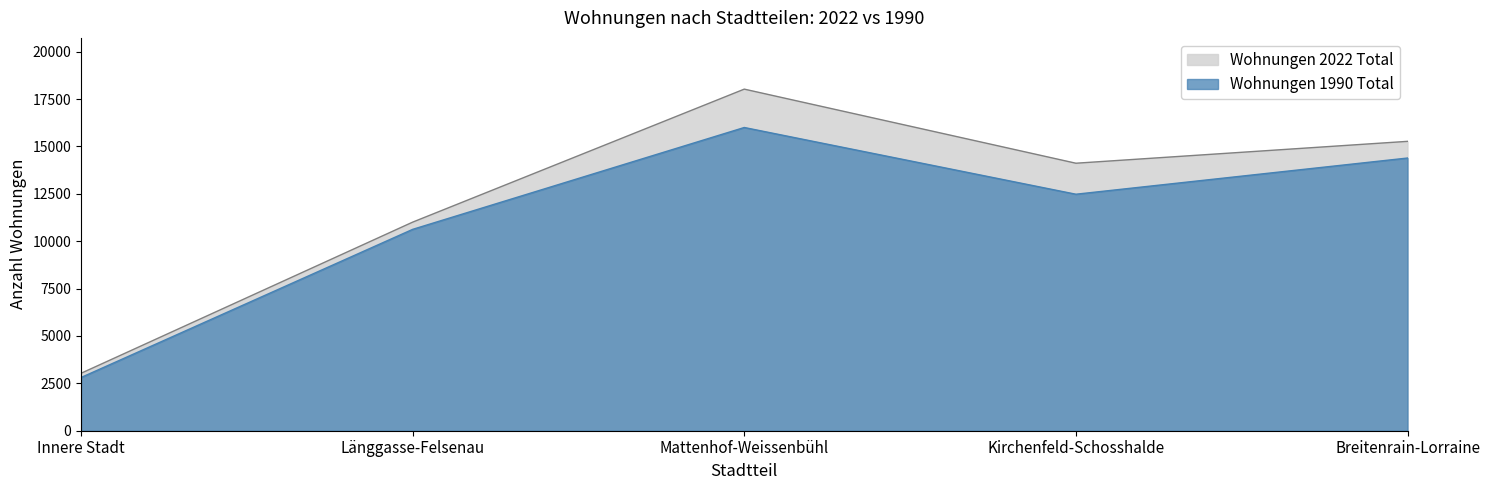

Where is the first local maximum for Wohnungen 2022 Total?

Mattenhof-Weissenbühl